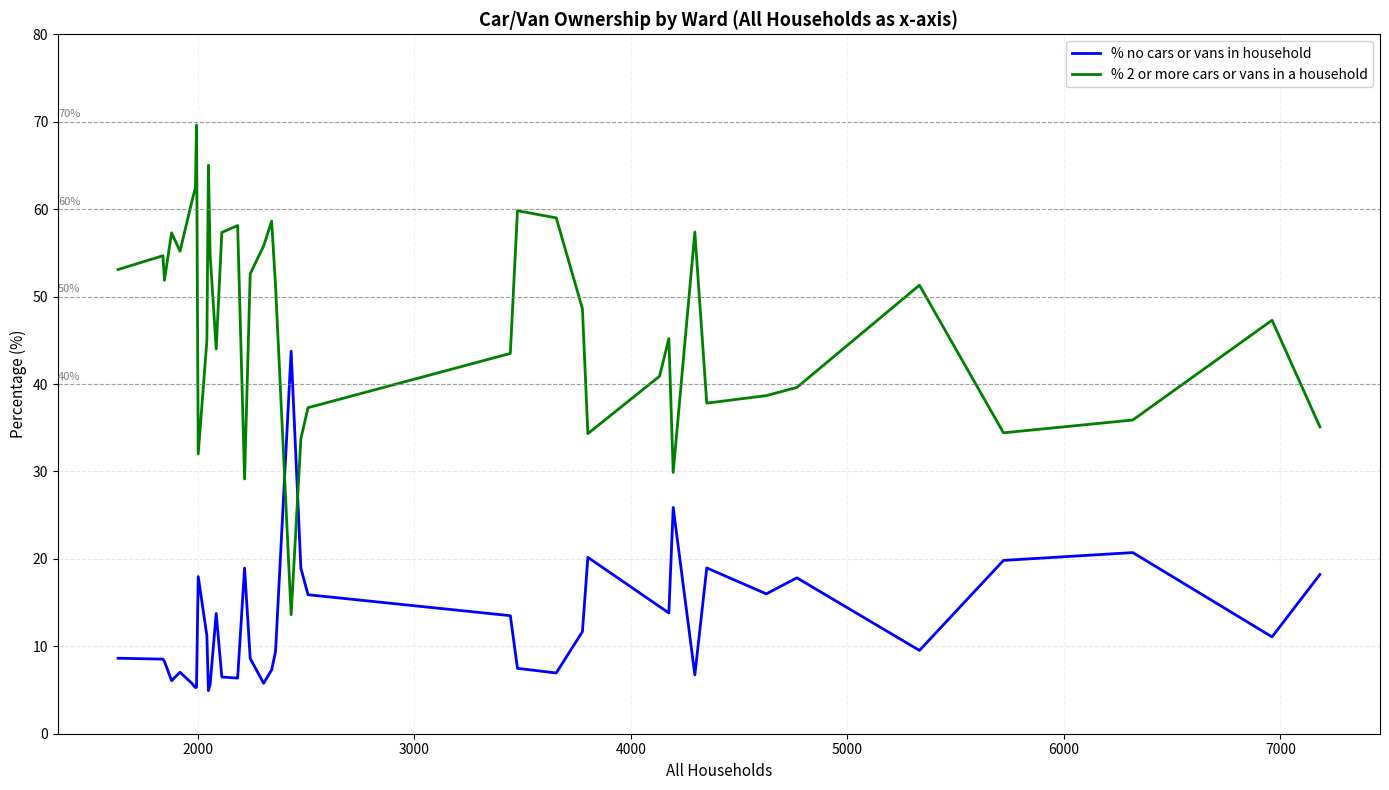

Which series has the largest range (max minus min)?

% 2 or more cars or vans in a household